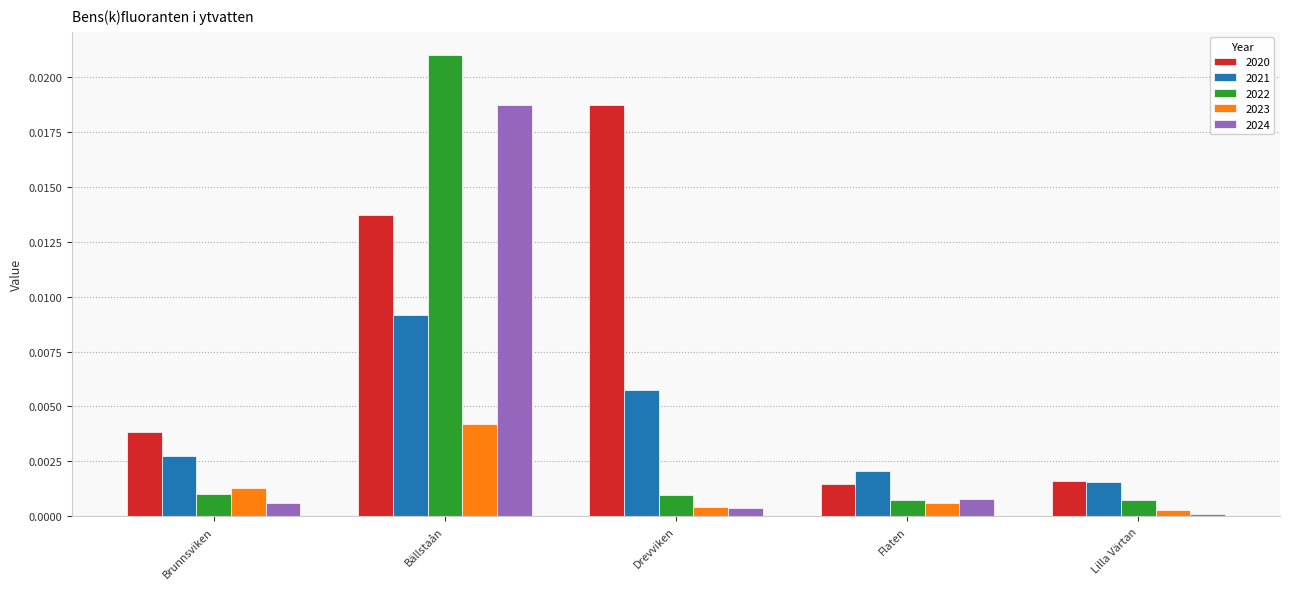

Is the value of 2020 at Brunnsviken greater than the value of 2023 at Drevviken?

Yes